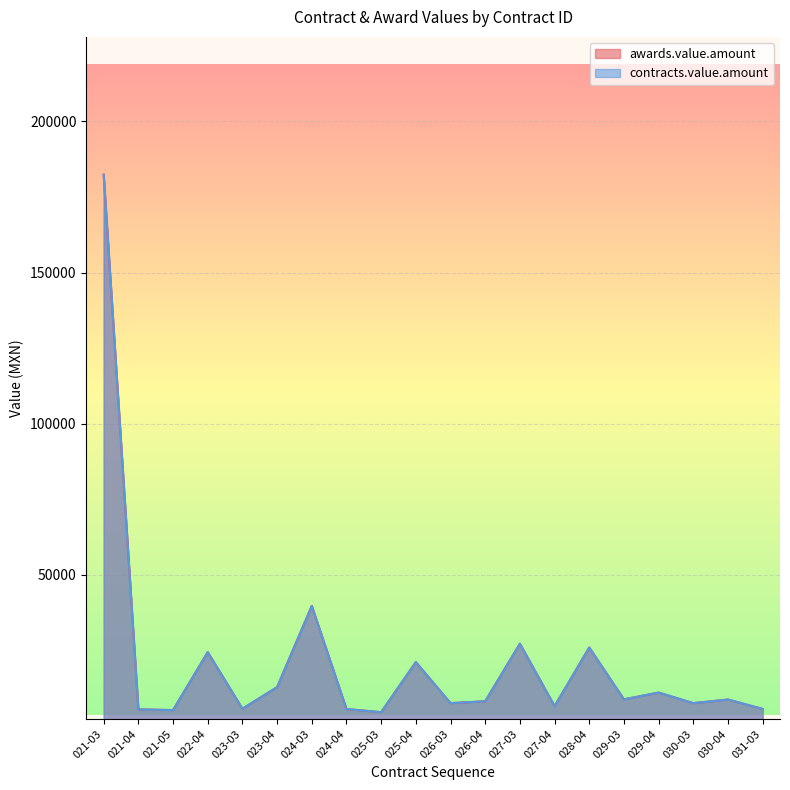

Where is the first local maximum for contracts.value.amount?

022-04